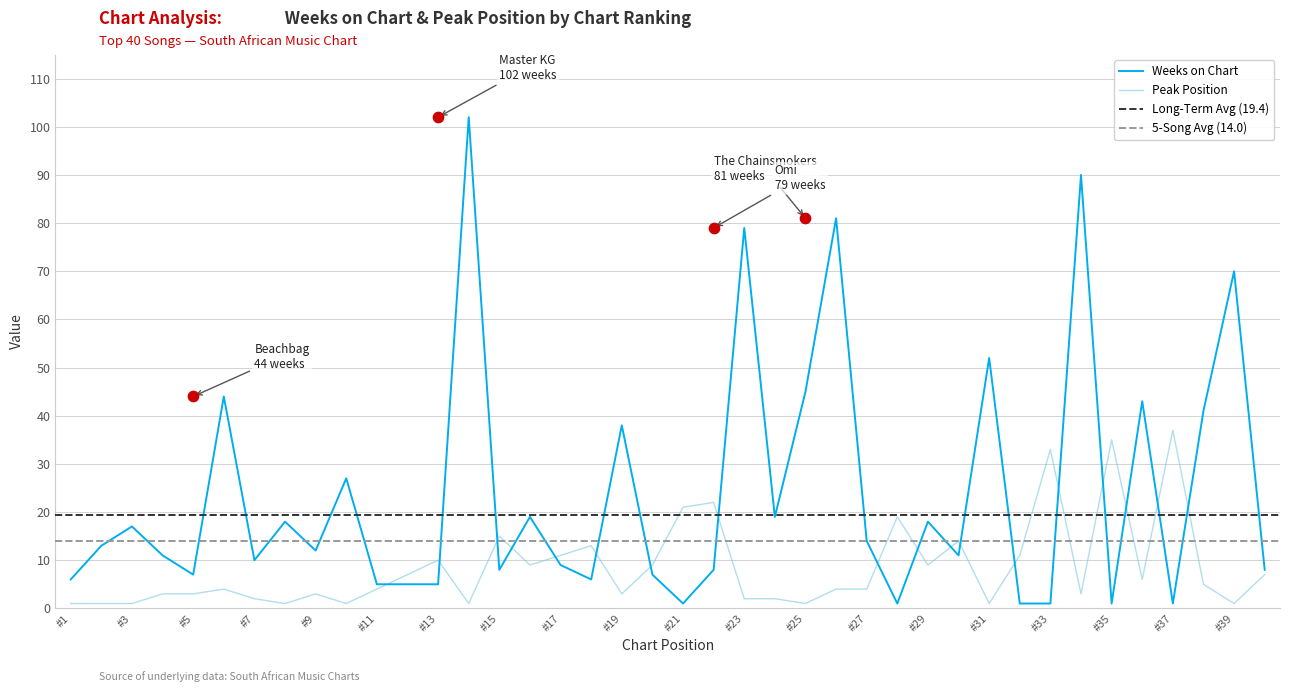

Which series has the largest total across all categories?

Weeks on Chart